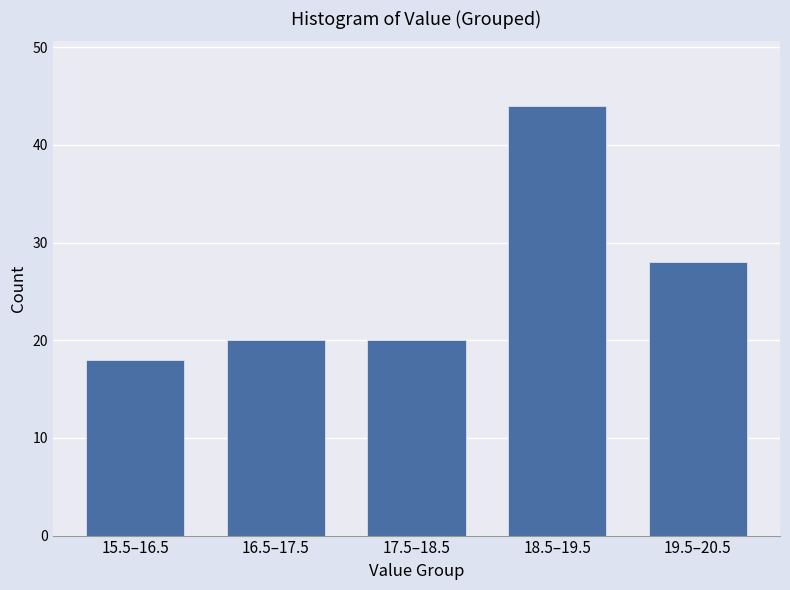

Reading left to right, extract all data points from this chart.

15.5–16.5=18	16.5–17.5=20	17.5–18.5=20	18.5–19.5=44	19.5–20.5=28